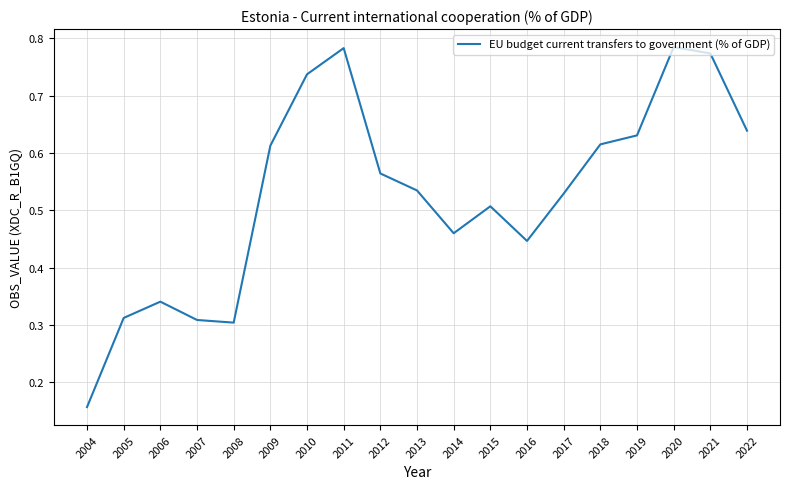

What is the change in value from 2014 to 2017?

+0.1